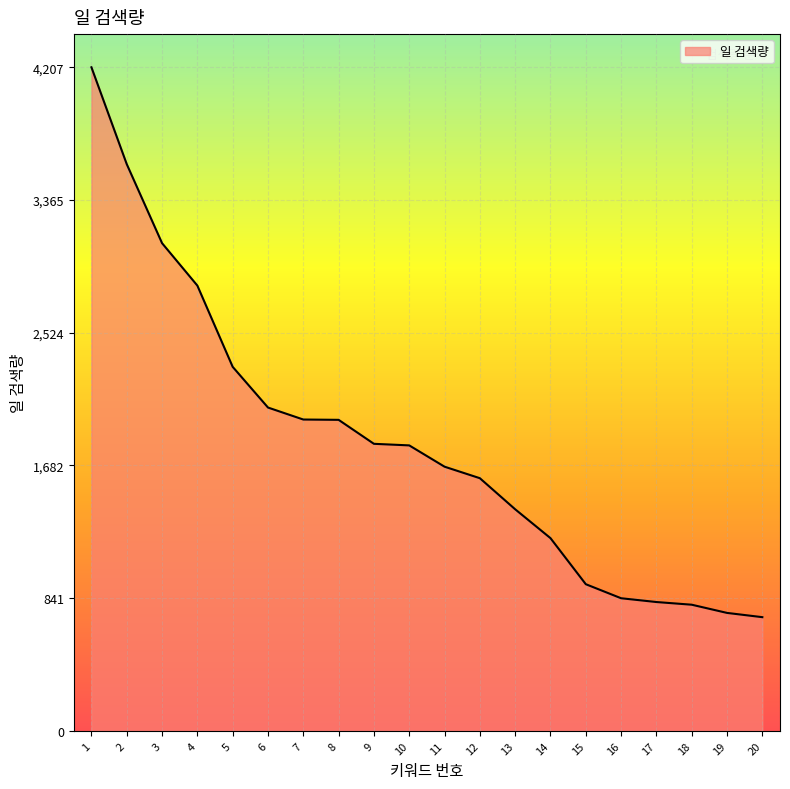

Approximately how many times larger is the value at 15 compared to 7?

0.5